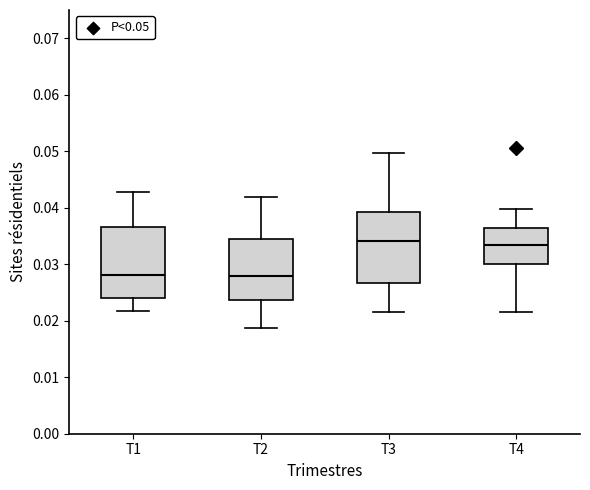

Where does the median line of the box for T4 sit on the y-axis? The values are not printed on the chart, so give them approximately, as read against the axis.

0.033